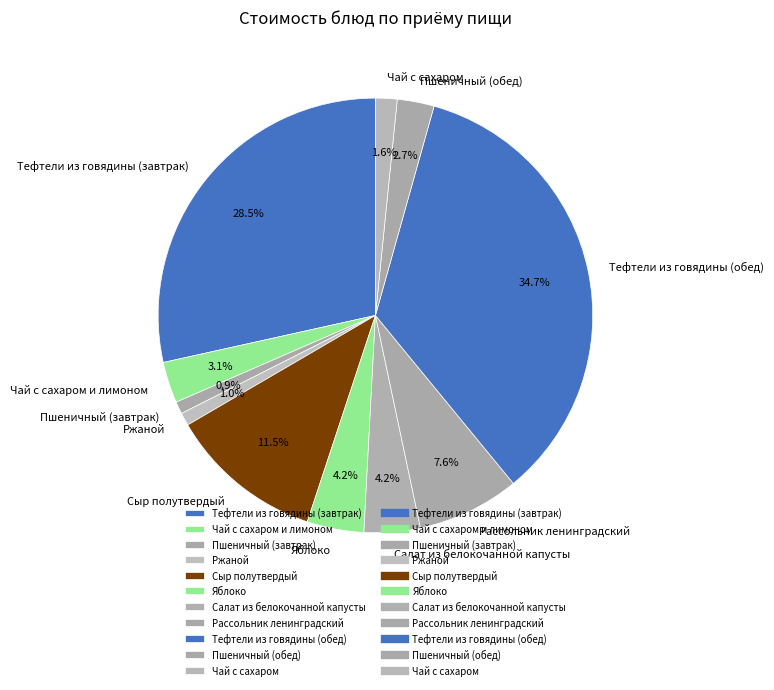

Which slice is the largest?

Тефтели из говядины (обед)